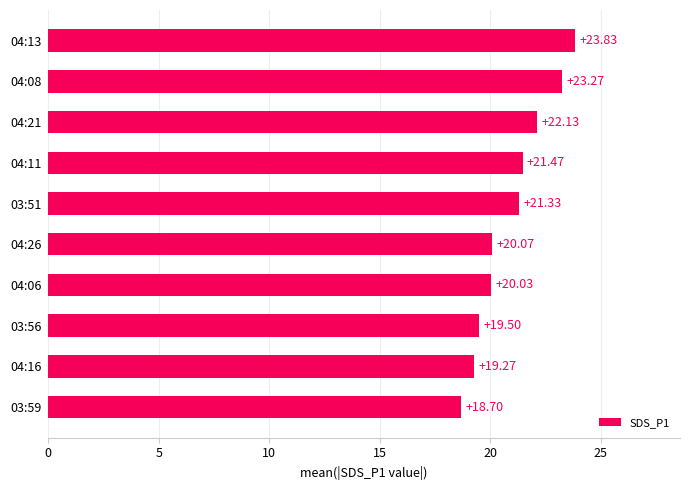

Rank the categories by value from lowest to highest.

03:59, 04:16, 03:56, 04:06, 04:26, 03:51, 04:11, 04:21, 04:08, 04:13